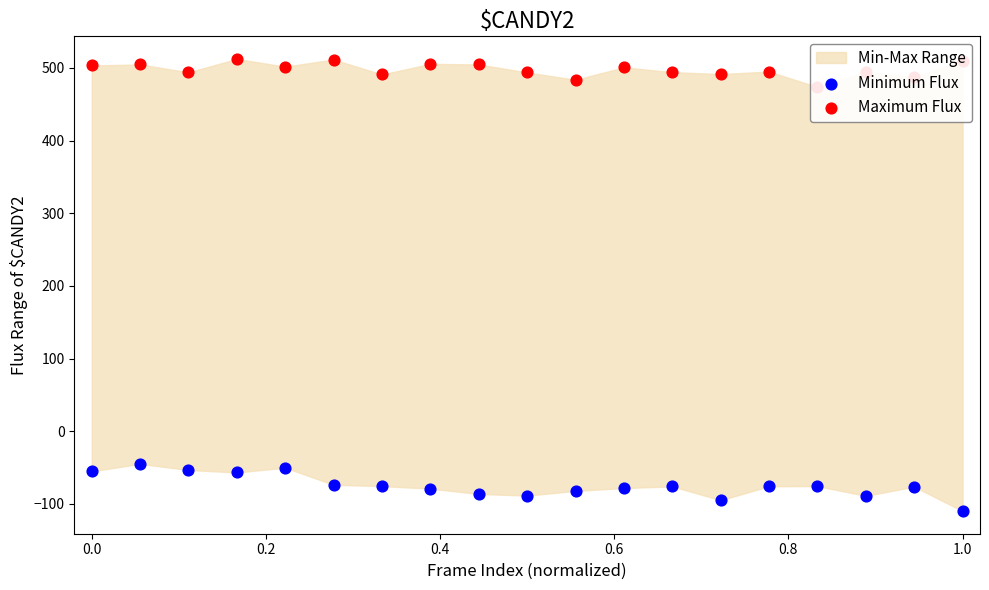

At how many categories does at least one series exceed 498?

9